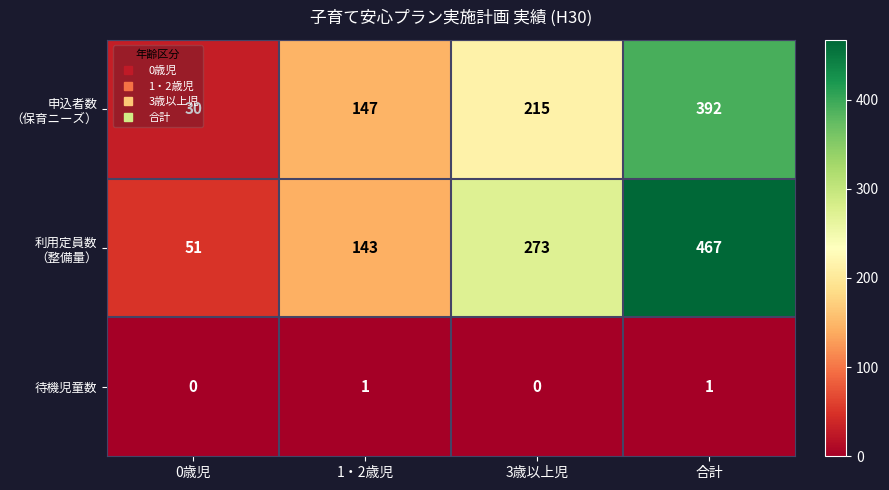

What is the total value across all series at 3歳以上児?

488